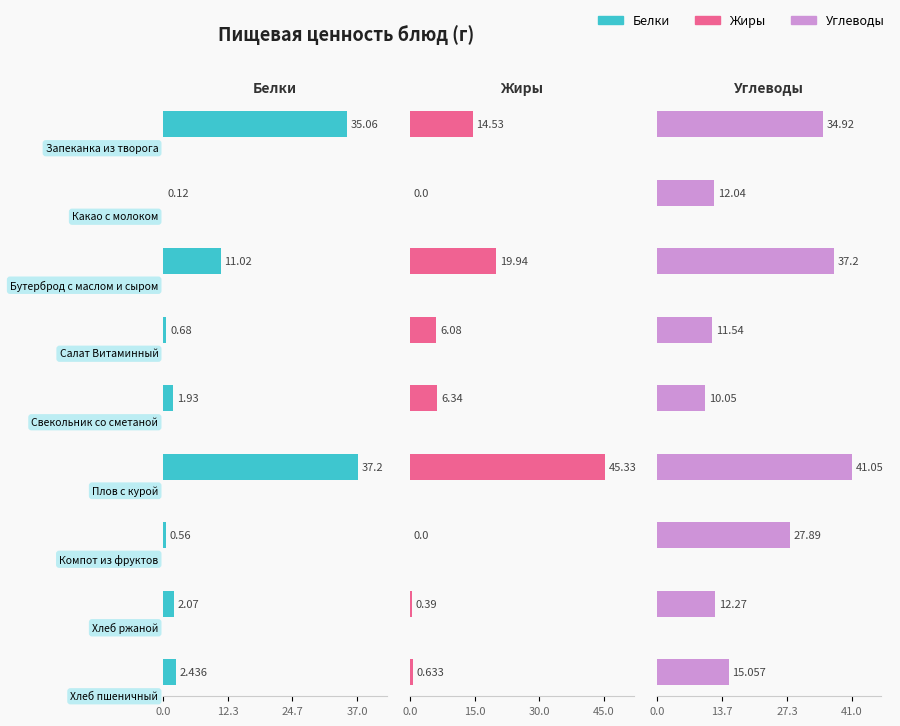

Is the value of Жиры at Хлеб пшеничный greater than the value of Углеводы at Плов с курой?

No